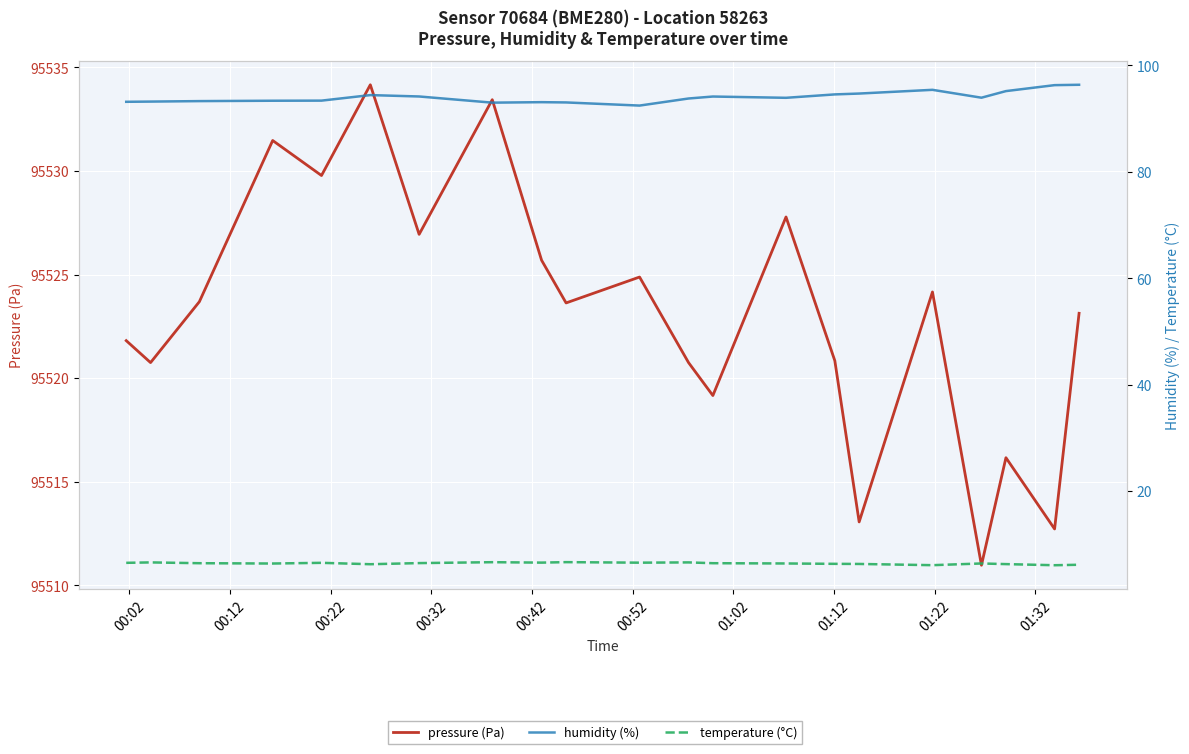

True or false: pressure (Pa) and temperature (°C) cross at least once.

False